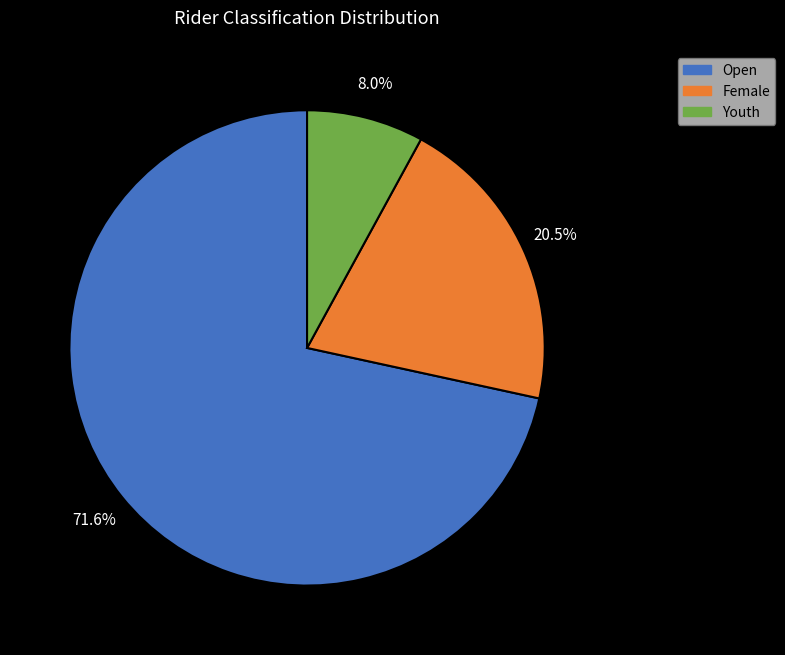

Does Youth represent more than half of the total?

No